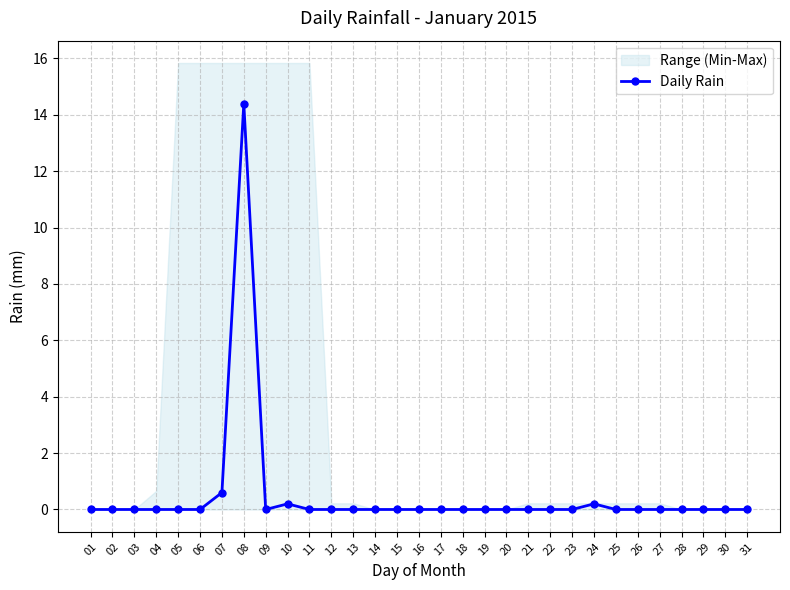

Is it true that Daily Rain equals 9.6 at 02?

False